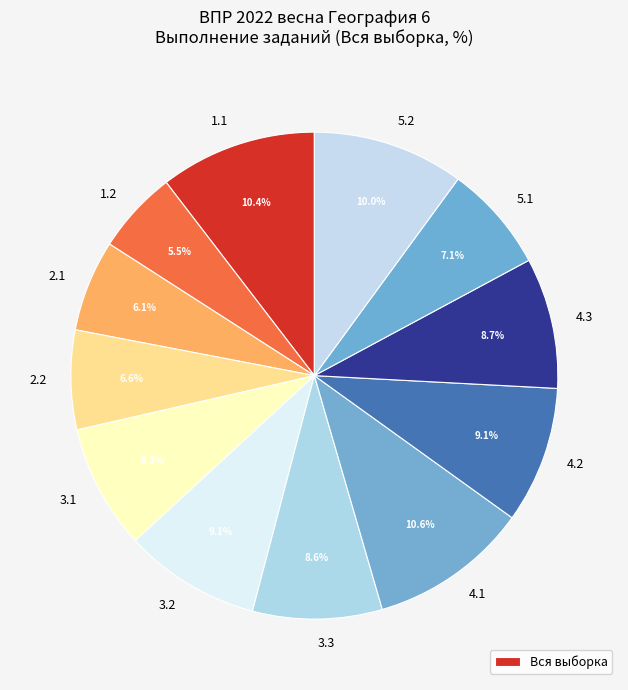

How many segments does this pie chart have?

12